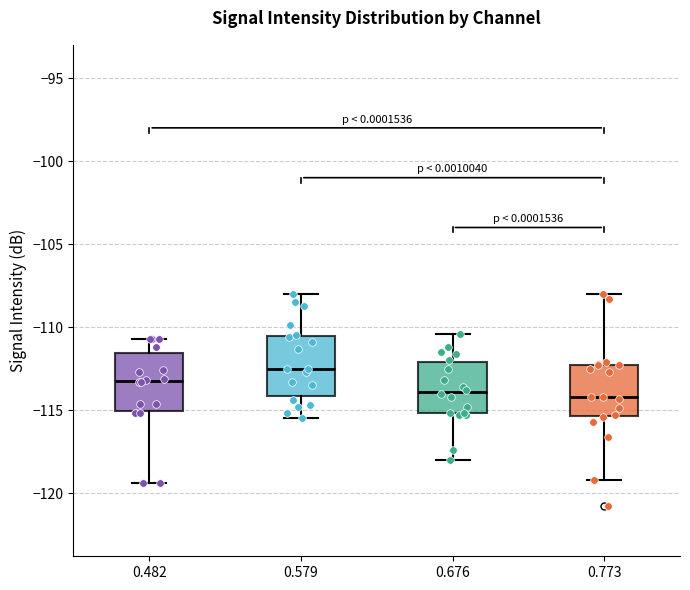

Reading left to right, transcribe this box plot: for each box, give where its median line is, the range the box spans, and where its two whiskers end, as read against the y-axis. The values are not printed on the chart, so give them approximately, as read against the axis.

0.482: median -113.0, box -115.0 to -111.5, whiskers -119.5 to -110.5
0.579: median -112.5, box -114.0 to -110.5, whiskers -115.5 to -108.0
0.676: median -114.0, box -115.0 to -112.0, whiskers -118.0 to -110.5
0.773: median -114.0, box -115.5 to -112.5, whiskers -119.0 to -108.0